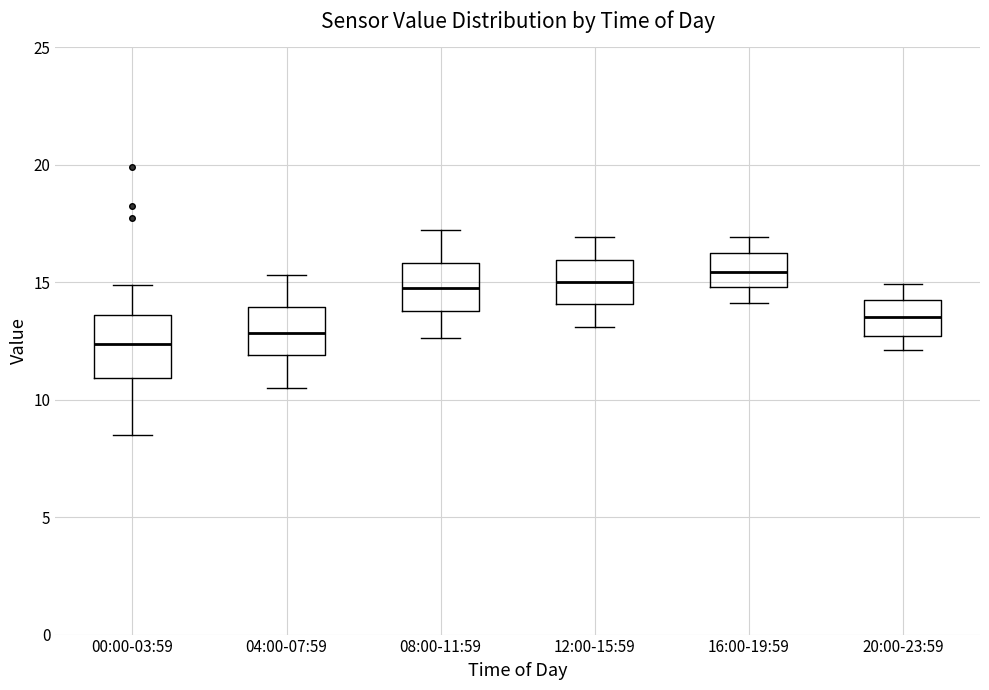

Comparing the boxes themselves (not the whiskers), which one is the tallest?

00:00-03:59